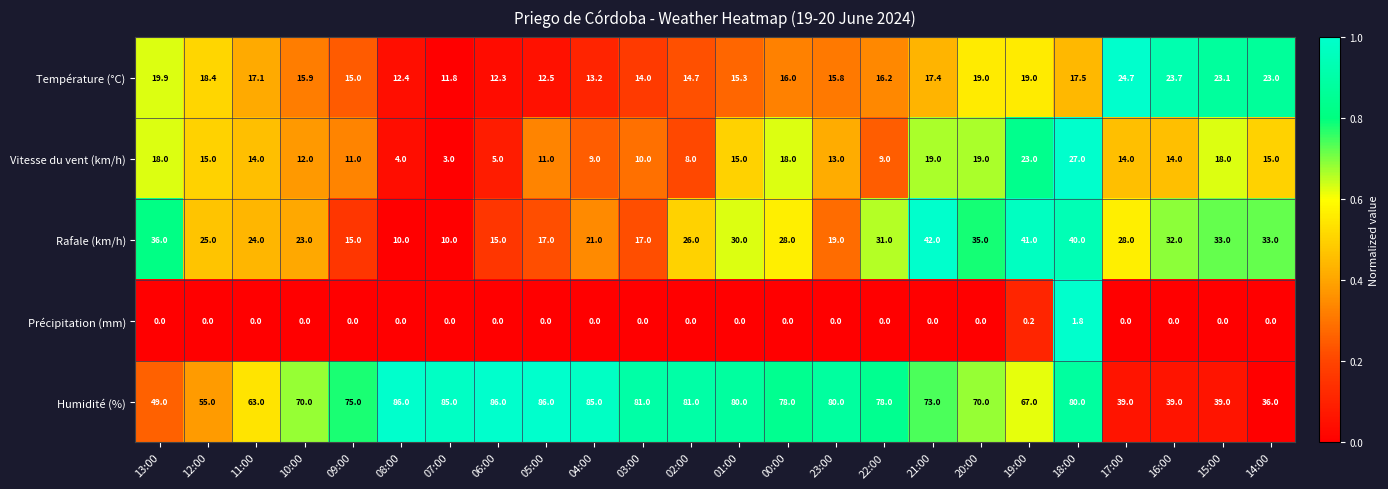

How many data points in Rafale (km/h) are less than 28?

12